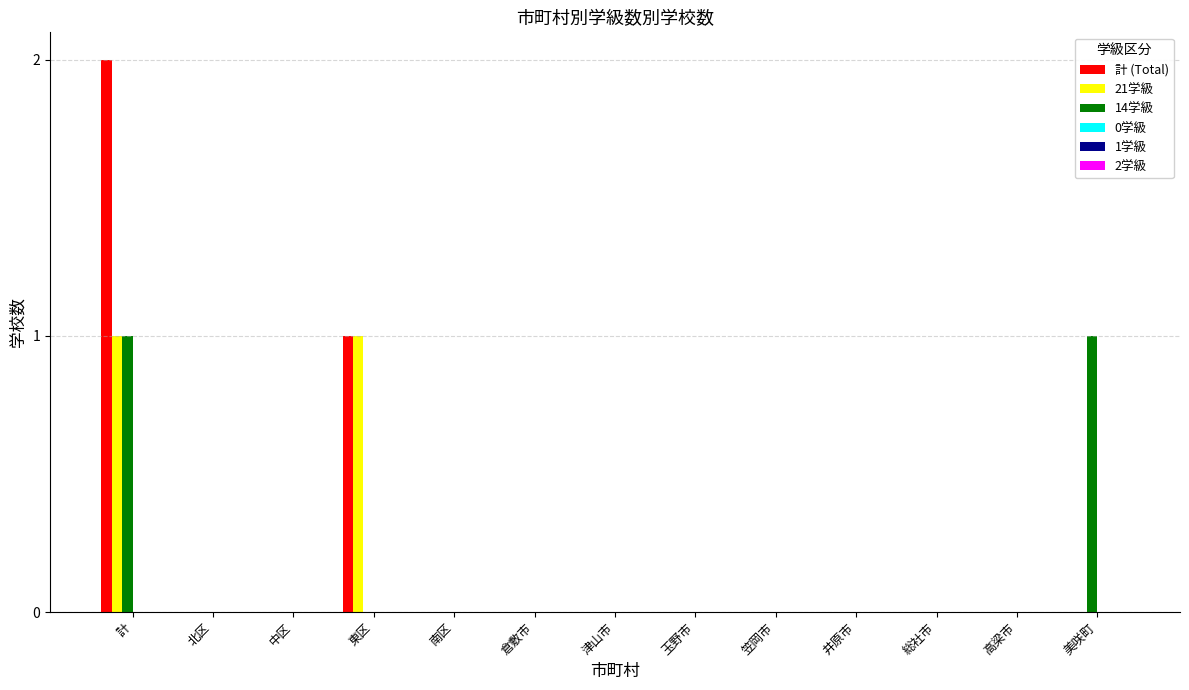

At which category is the sum across all series the highest?

計